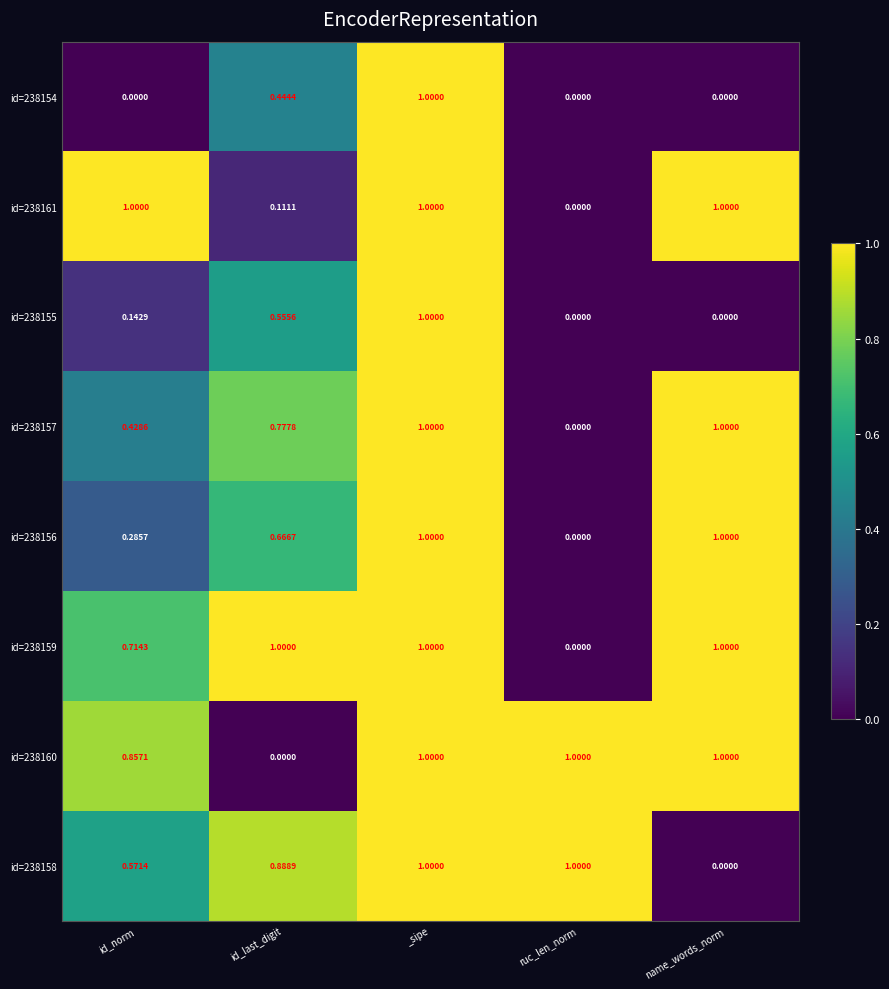

At which category is the sum across all series the highest?

_sipe